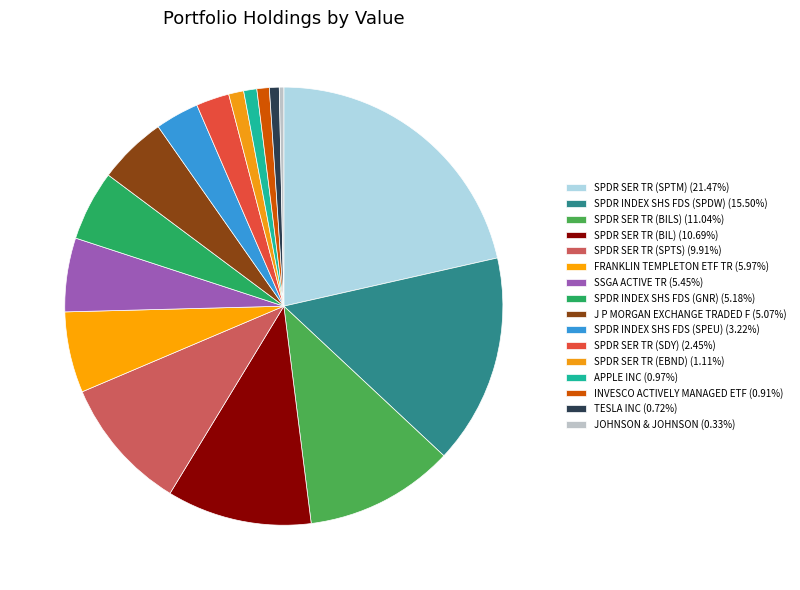

How many segments does this pie chart have?

16